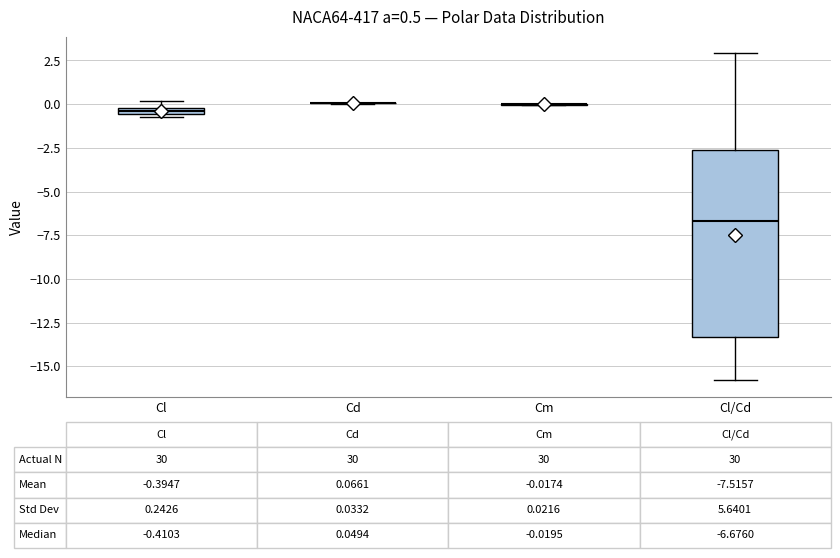

Comparing the boxes themselves (not the whiskers), which one is the tallest?

Cl/Cd